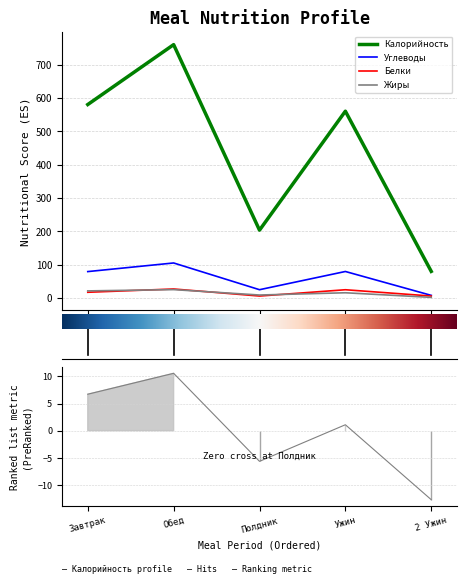

How many values in the Калорийность series are below 560?

2